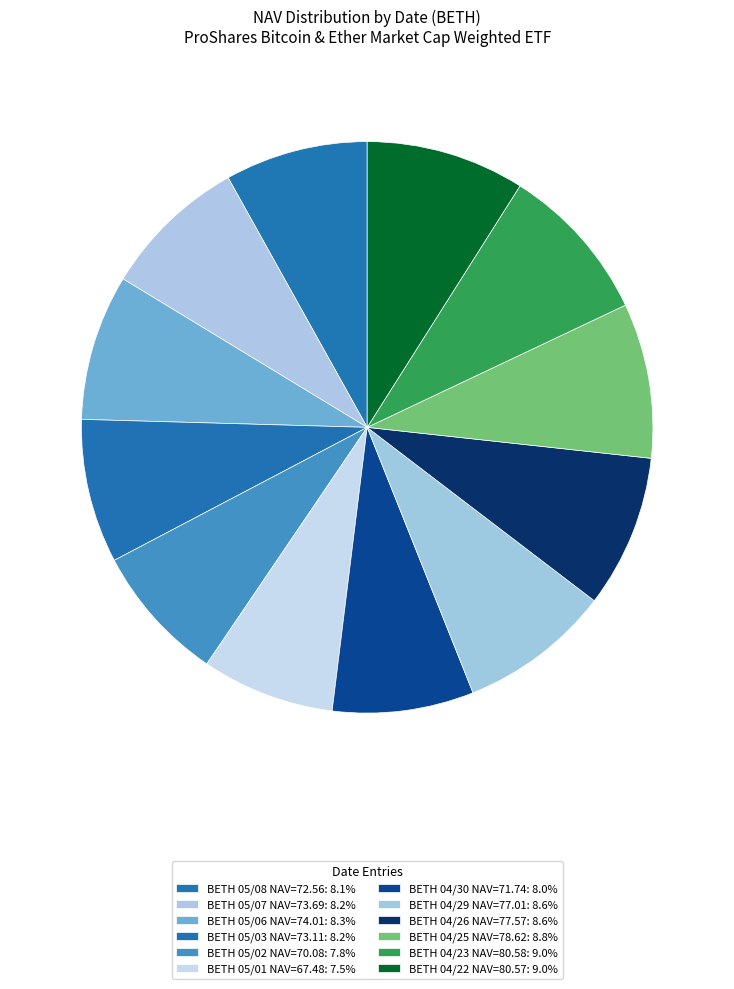

How many segments does this pie chart have?

12